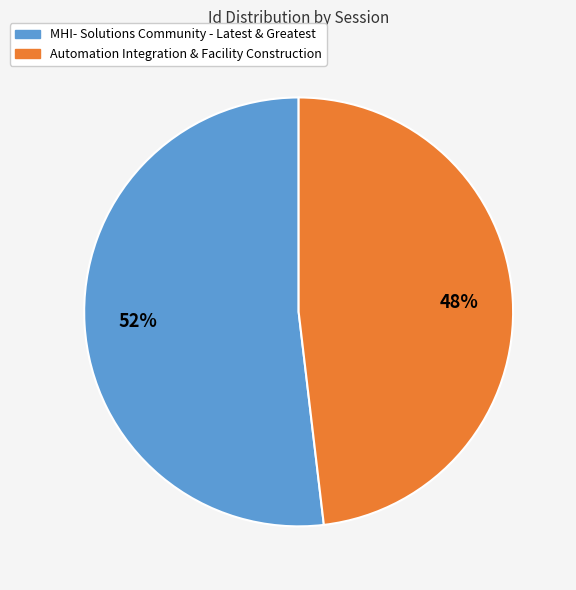

How many segments does this pie chart have?

2